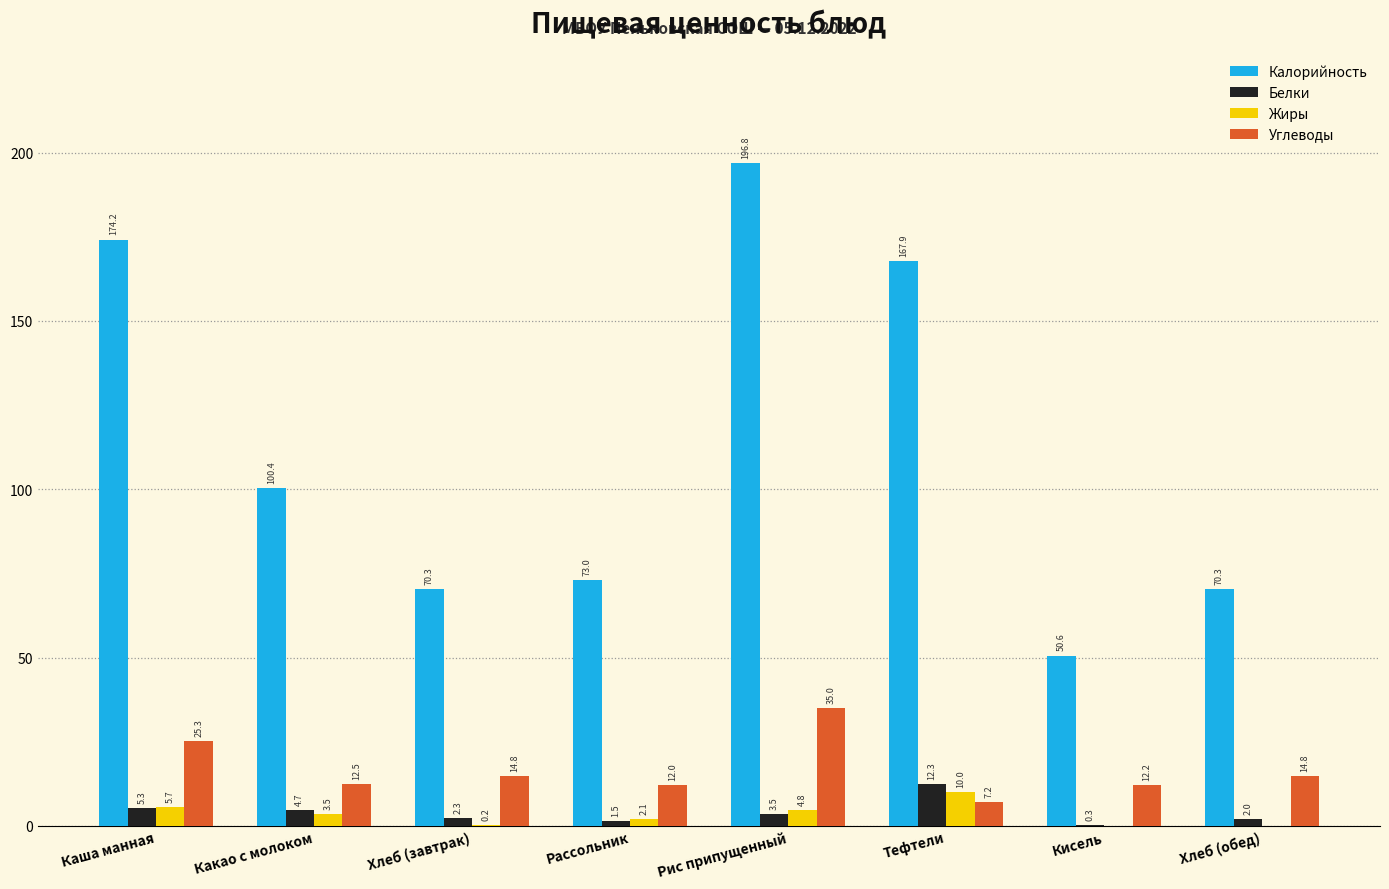

What is the total value across all series at Хлеб (обед)?

87.1